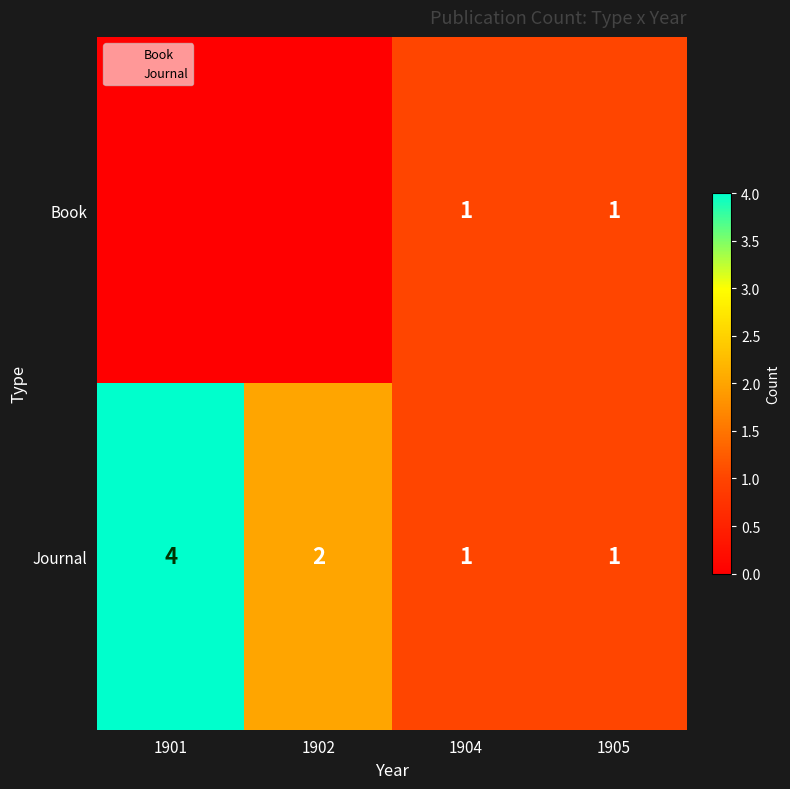

What is the sum of all Journal values?

8